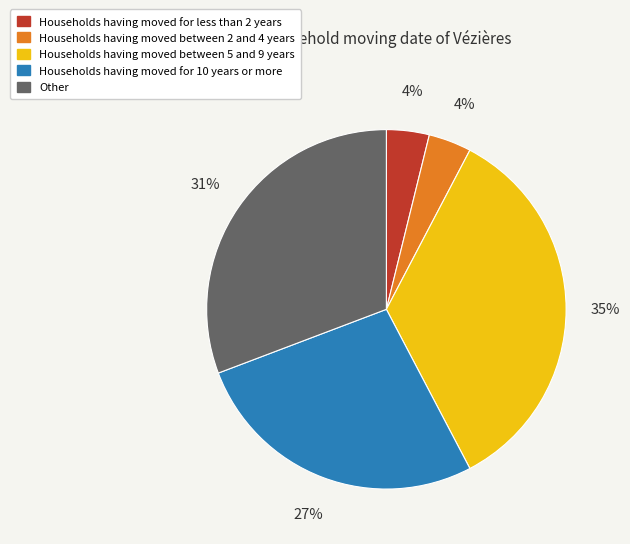

How many segments does this pie chart have?

5